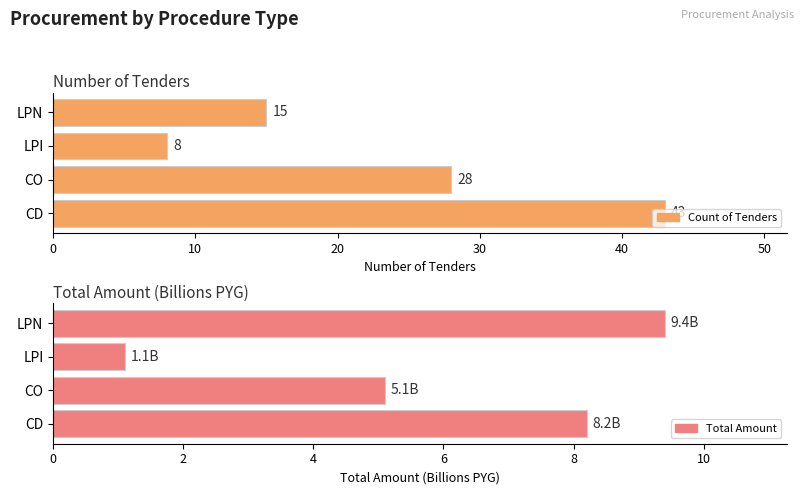

Which series has the widest spread of values?

Total Amount (Billions)